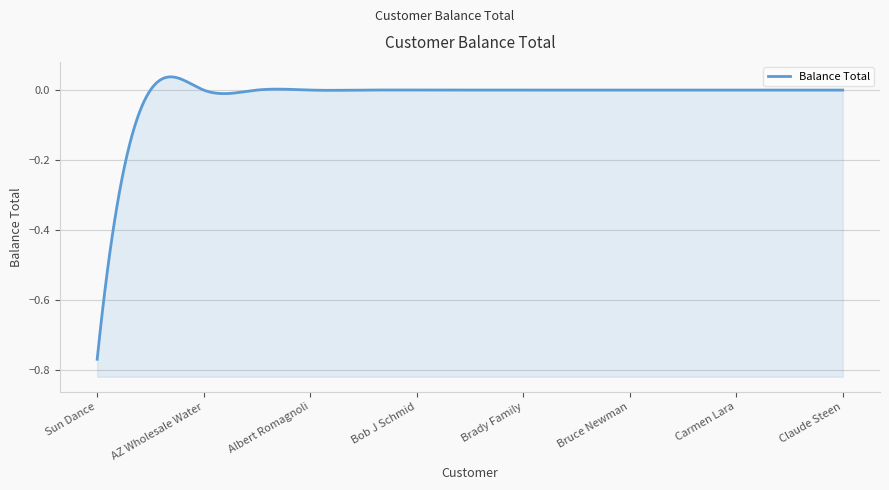

How many lines are shown in the chart?

1